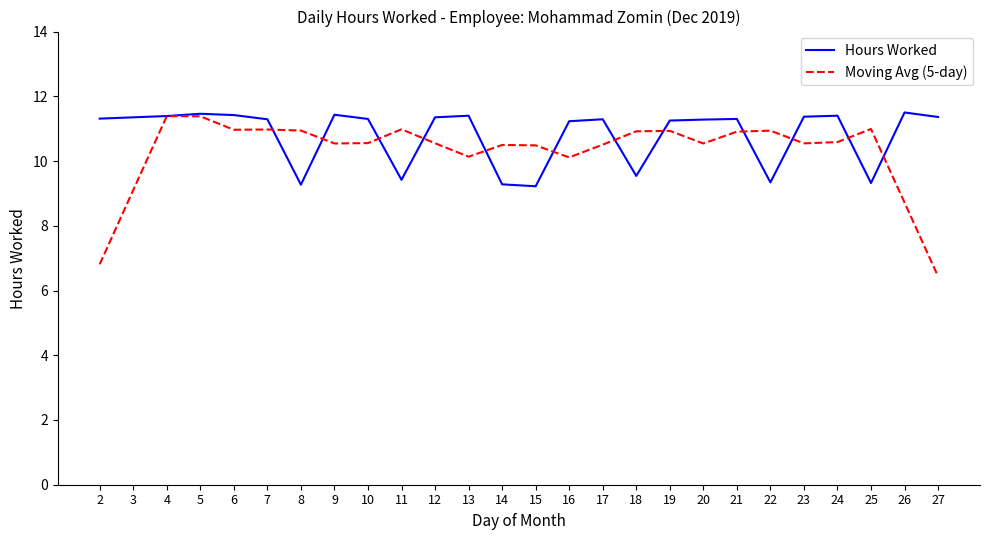

What are all the series names shown in the legend?

Hours Worked, Moving Avg (5-day)